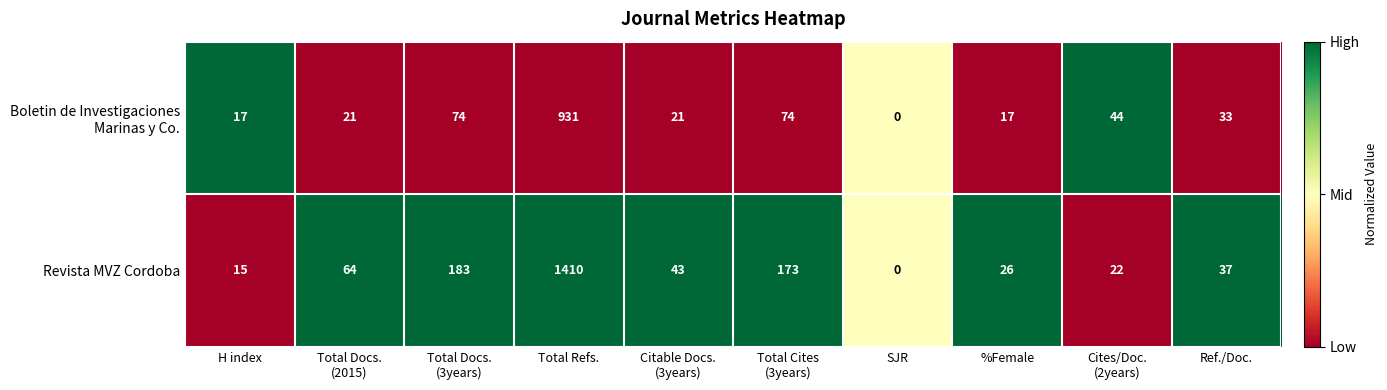

Is it true that Revista MVZ Cordoba equals 1410 at Total Refs.?

True